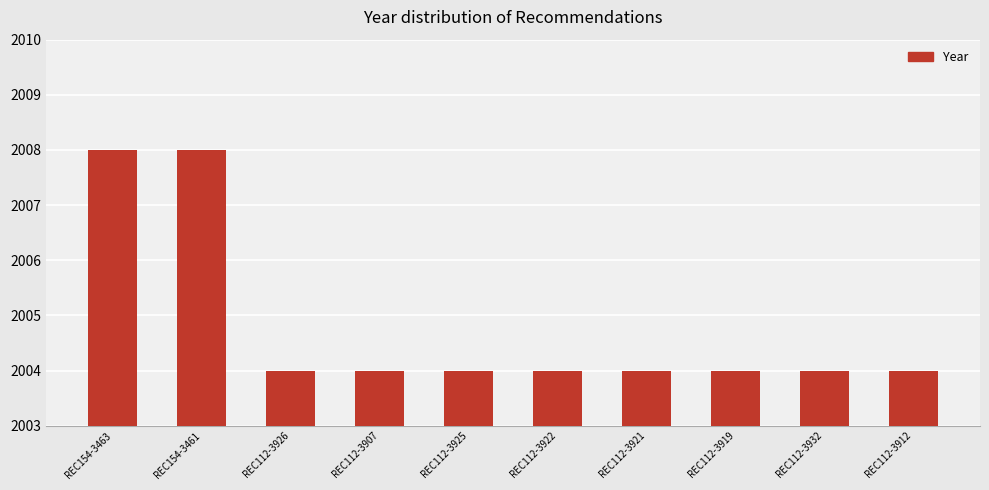

Reading left to right, transcribe all the data shown in this chart.

REC154-3463=2008	REC154-3461=2008	REC112-3926=2004	REC112-3907=2004	REC112-3925=2004	REC112-3922=2004	REC112-3921=2004	REC112-3919=2004	REC112-3932=2004	REC112-3912=2004